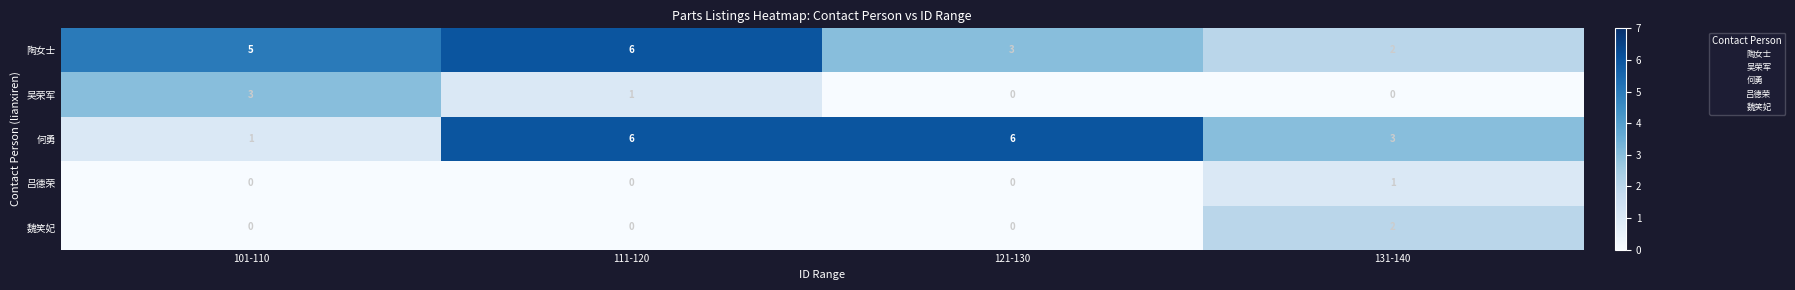

How many 魏笑妃 values are between 0 and 2?

4